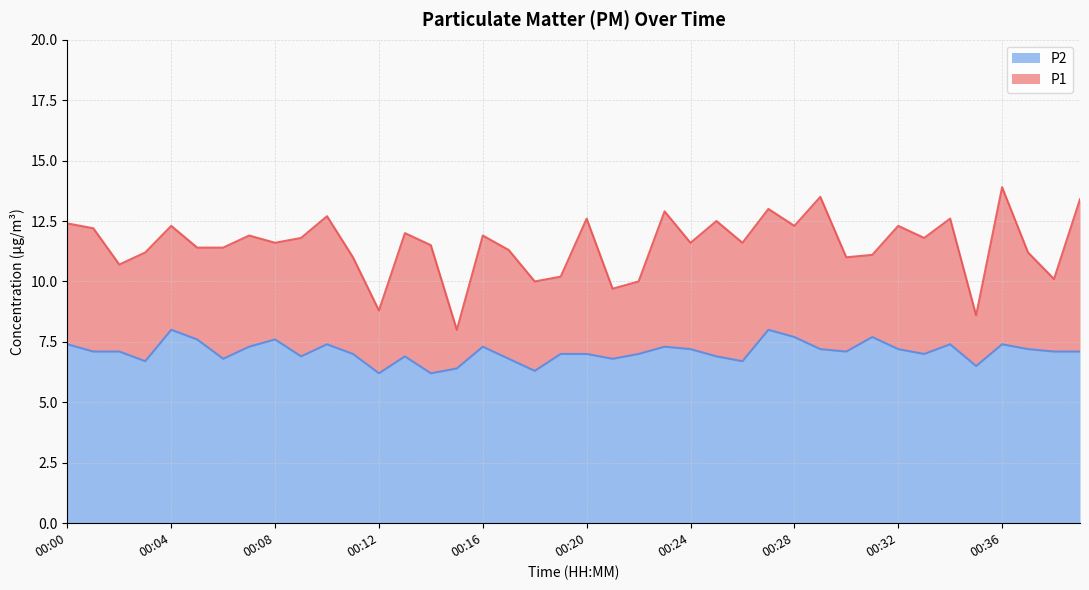

At which category is the sum across all series the highest?

00:36